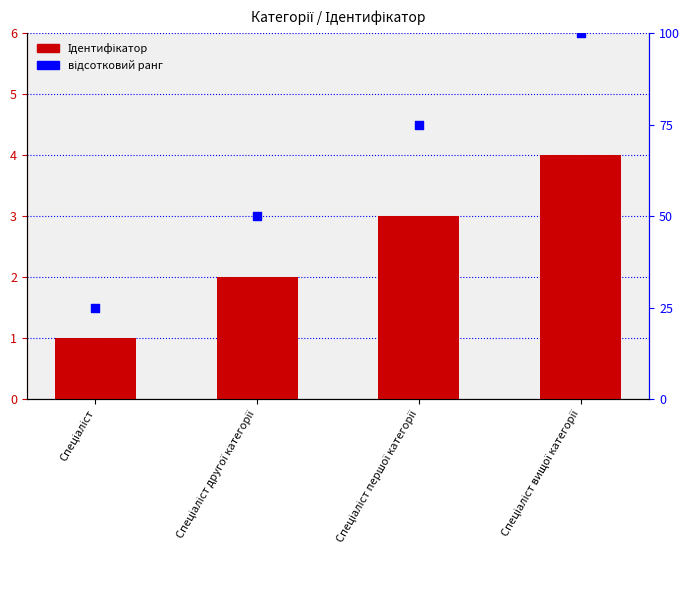

Which series reaches the minimum Y coordinate?

Ідентифікатор